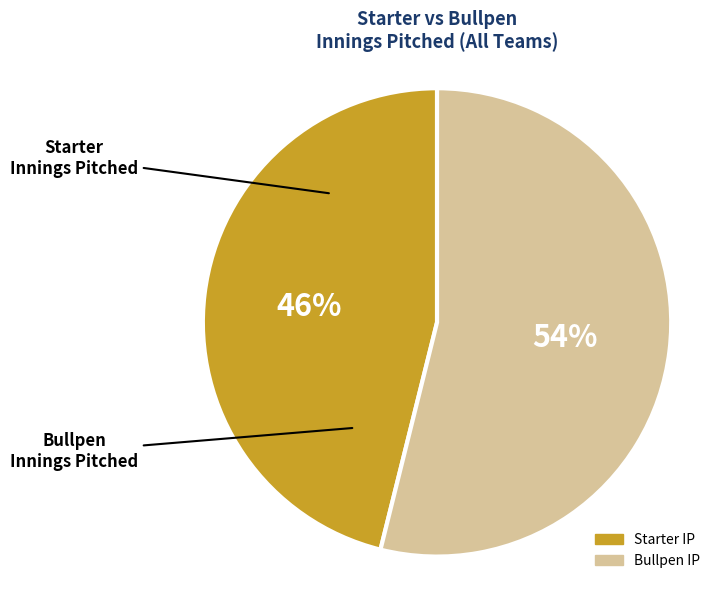

Is there a majority slice in this chart?

Yes